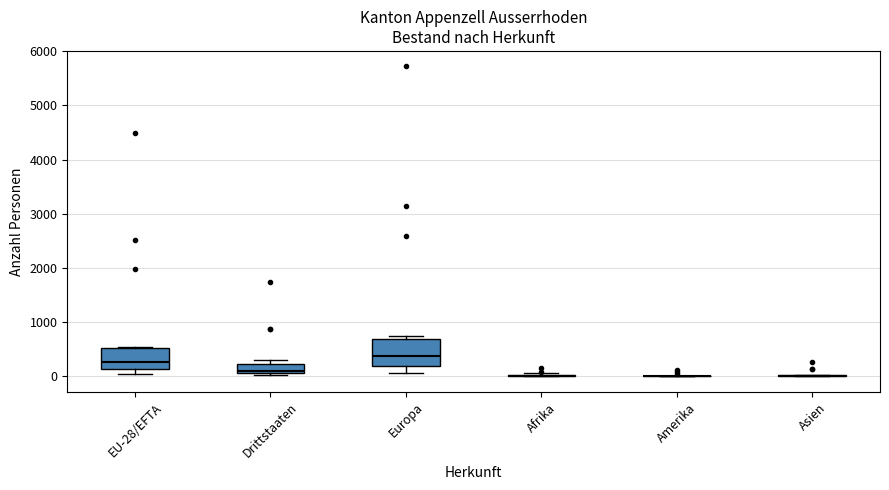

Reading left to right, transcribe this box plot: for each box, give where its median line is, the range the box spans, and where its two whiskers end, as read against the y-axis. The values are not printed on the chart, so give them approximately, as read against the axis.

EU-28/EFTA: median 300, box 100 to 500, whiskers 0 to 500
Drittstaaten: median 100 (just above the box's lower edge), box 100 to 200, whiskers 0 to 300
Europa: median 400, box 200 to 700, whiskers 100 to 700 (just above the box's upper edge)
Afrika: box collapsed to a line at 0, whiskers 0 to 100
Amerika: box collapsed to a line at 0, whiskers 0 to 0
Asien: box collapsed to a line at 0, whiskers 0 to 0